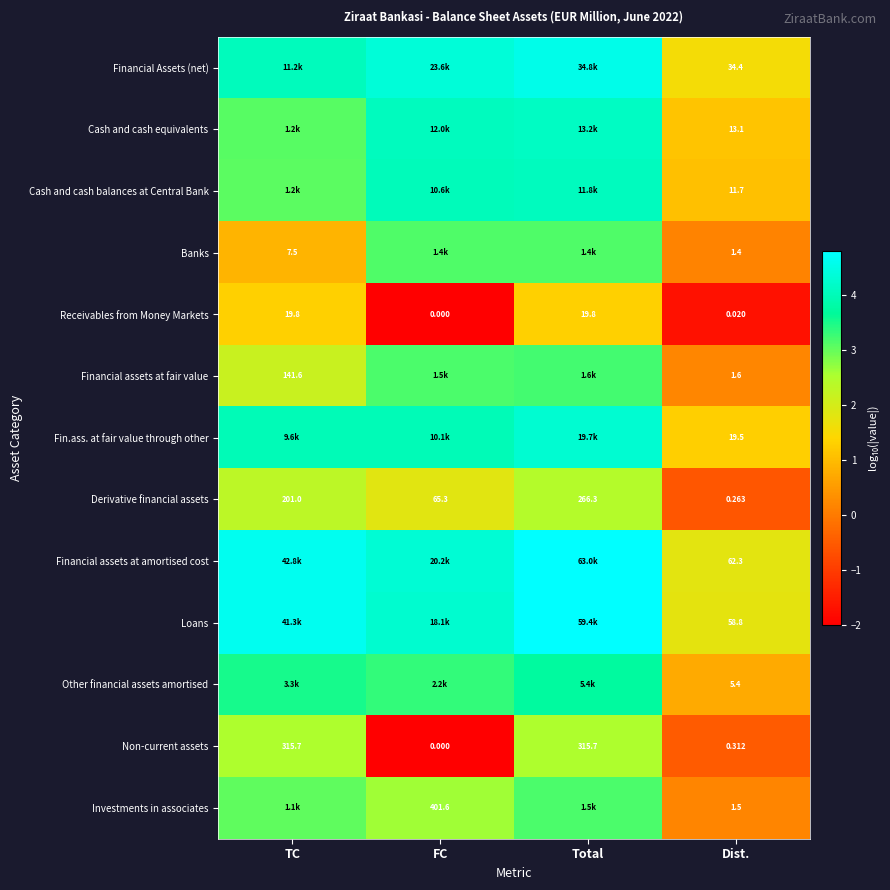

At which label does Non-current assets first exceed 315?

TC